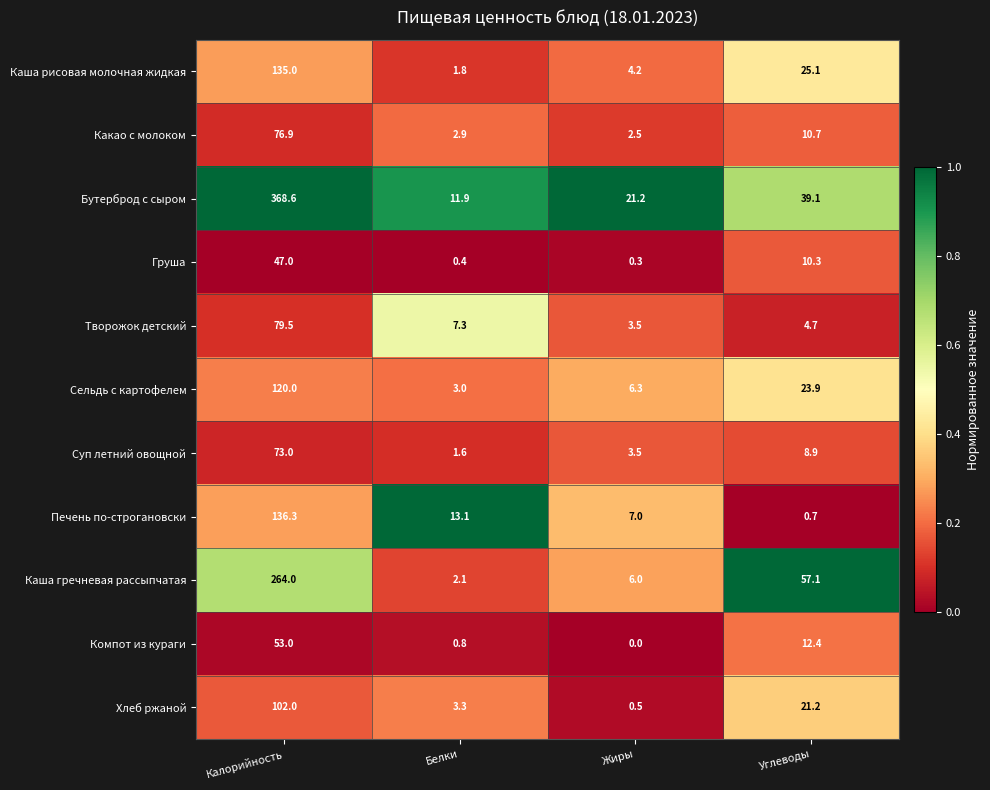

How many data points does each series have?

4